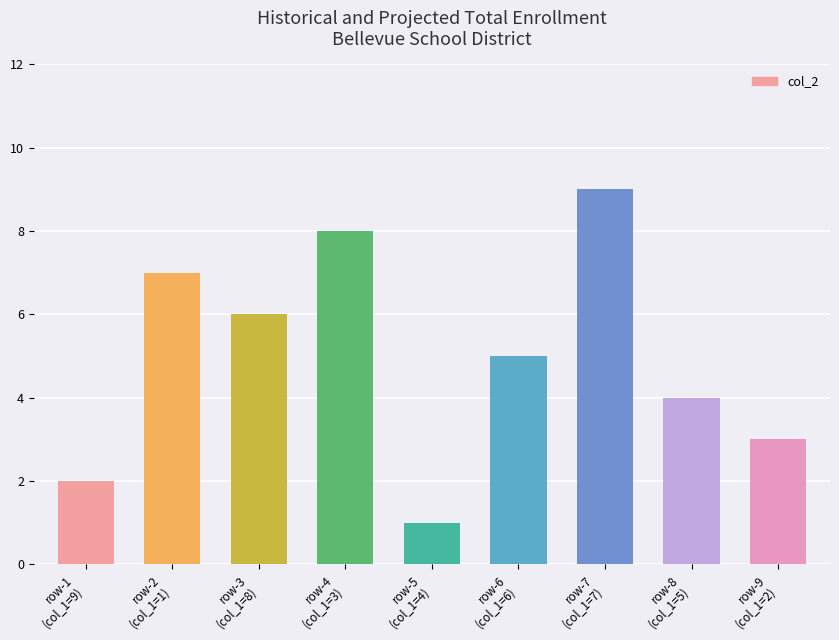

What position from the left is row-8
(col_1=5)?

8